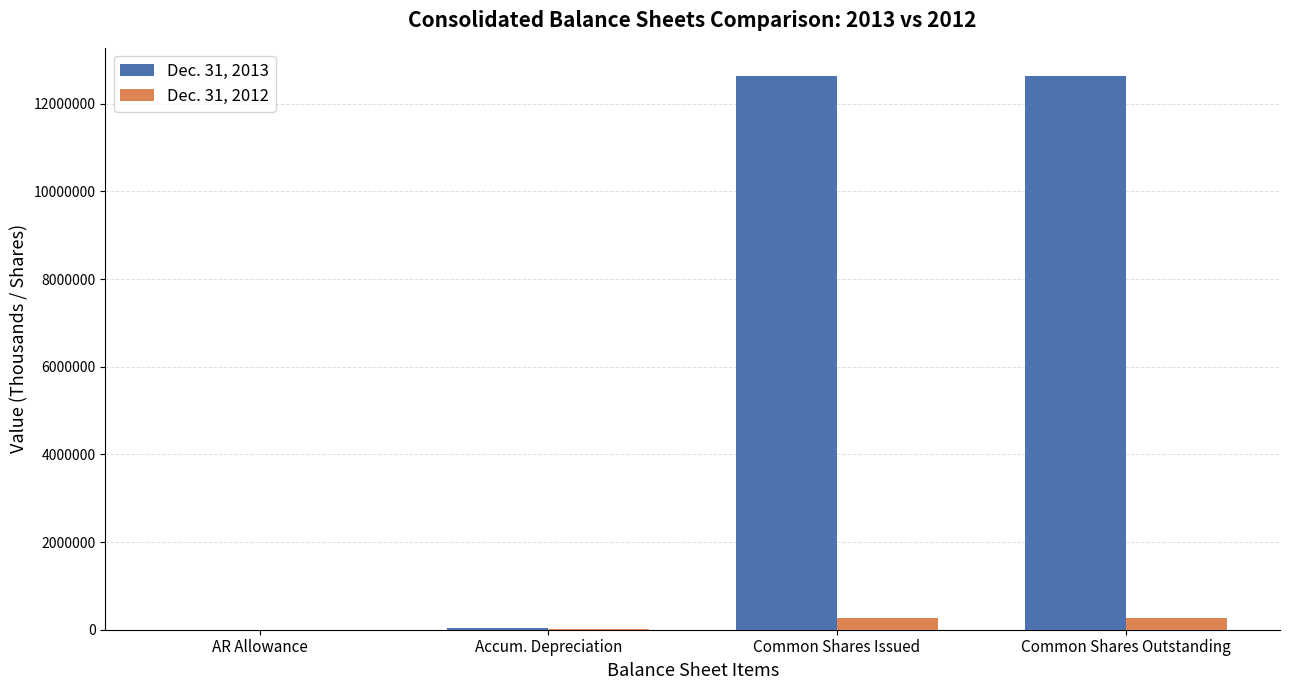

True or false: Dec. 31, 2012 has a value of 266000 at Common Shares Issued.

True